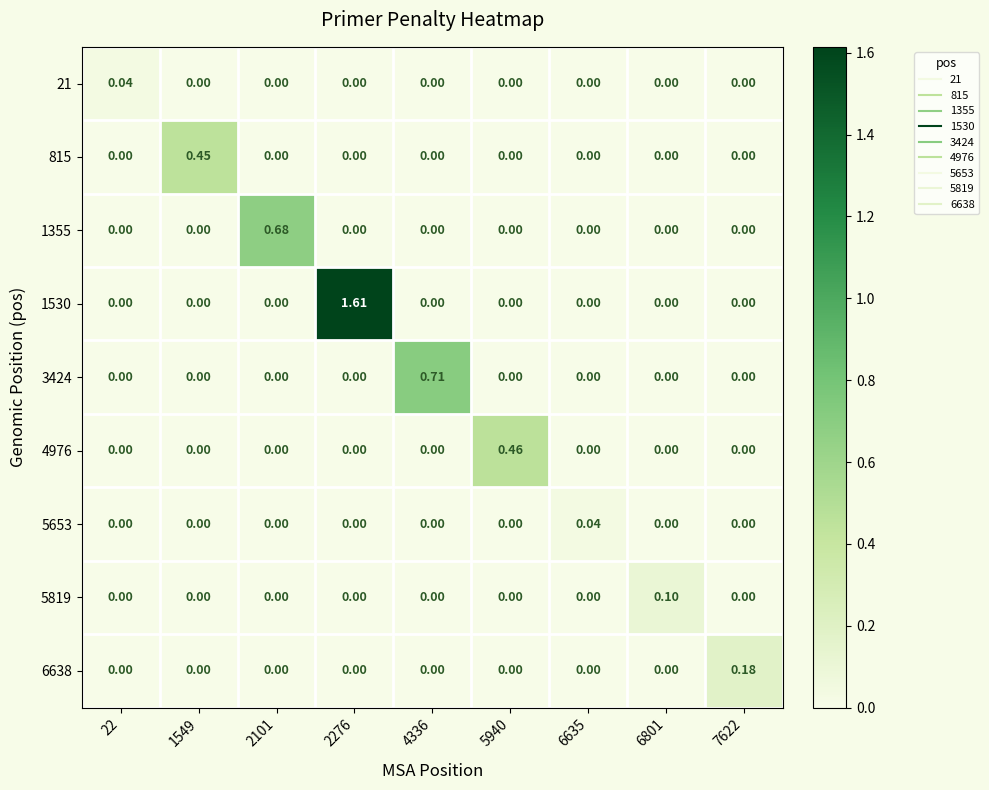

Reading left to right, list all the values displayed in this chart.

21: 22=0.0	1549=0.0	2101=0.0	2276=0.0	4336=0.0	5940=0.0	6635=0.0	6801=0.0	7622=0.0
815: 22=0.0	1549=0.5	2101=0.0	2276=0.0	4336=0.0	5940=0.0	6635=0.0	6801=0.0	7622=0.0
1355: 22=0.0	1549=0.0	2101=0.7	2276=0.0	4336=0.0	5940=0.0	6635=0.0	6801=0.0	7622=0.0
1530: 22=0.0	1549=0.0	2101=0.0	2276=1.6	4336=0.0	5940=0.0	6635=0.0	6801=0.0	7622=0.0
3424: 22=0.0	1549=0.0	2101=0.0	2276=0.0	4336=0.7	5940=0.0	6635=0.0	6801=0.0	7622=0.0
4976: 22=0.0	1549=0.0	2101=0.0	2276=0.0	4336=0.0	5940=0.5	6635=0.0	6801=0.0	7622=0.0
5653: 22=0.0	1549=0.0	2101=0.0	2276=0.0	4336=0.0	5940=0.0	6635=0.0	6801=0.0	7622=0.0
5819: 22=0.0	1549=0.0	2101=0.0	2276=0.0	4336=0.0	5940=0.0	6635=0.0	6801=0.1	7622=0.0
6638: 22=0.0	1549=0.0	2101=0.0	2276=0.0	4336=0.0	5940=0.0	6635=0.0	6801=0.0	7622=0.2